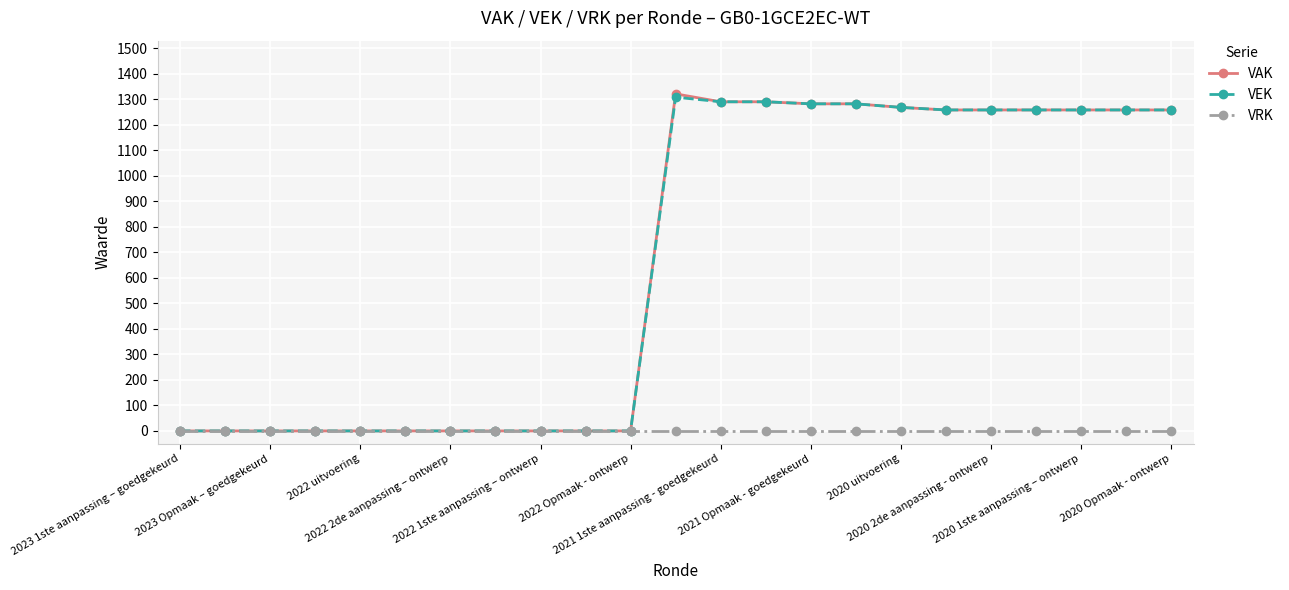

What are all the series names shown in the legend?

VAK, VEK, VRK